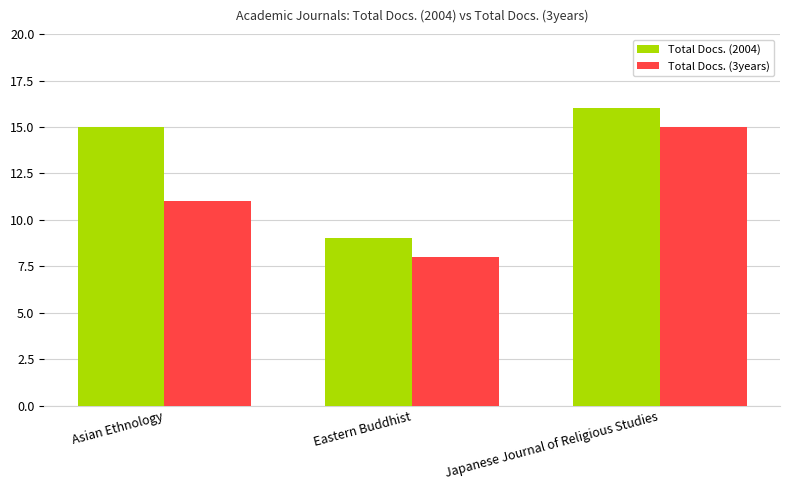

List the series in order of their overall mean, lowest first.

Total Docs. (3years), Total Docs. (2004)